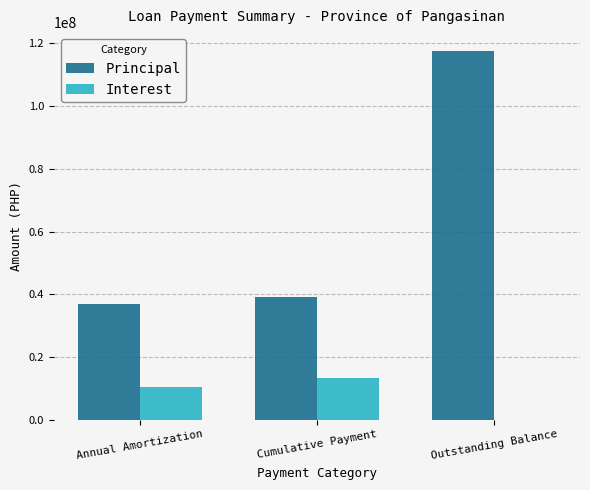

Which label corresponds to the largest value in the chart?

Outstanding Balance